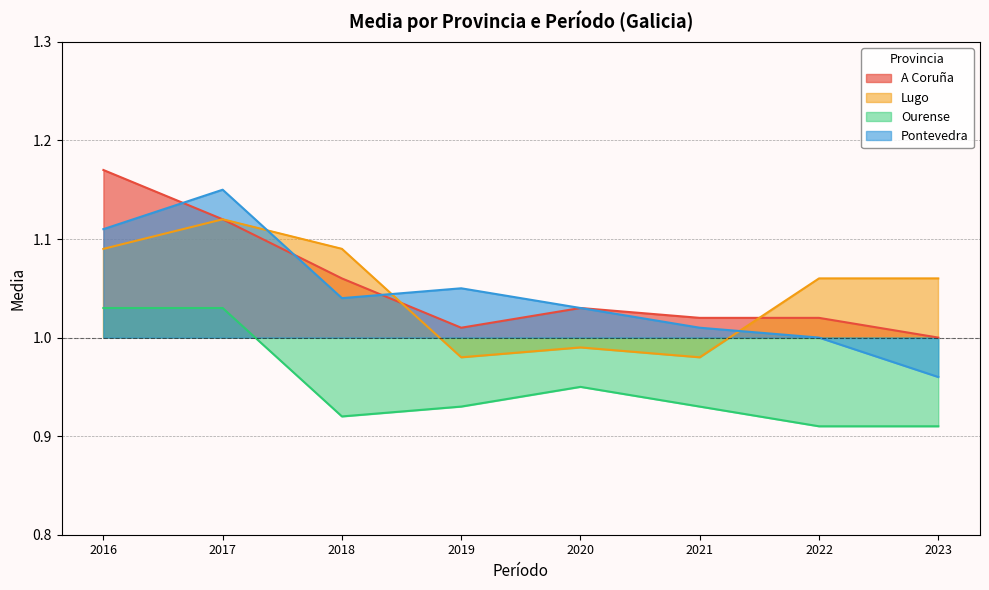

Which label corresponds to the smallest value in the chart?

2022